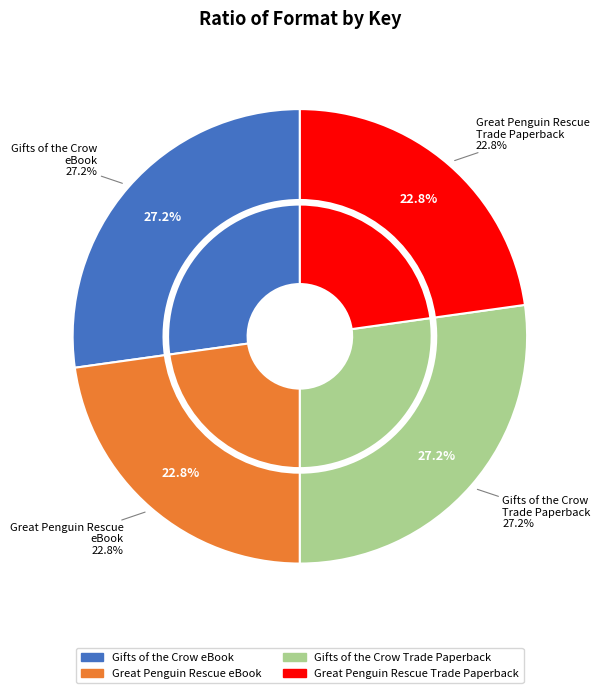

Which slice is the smallest?

Great Penguin Rescue